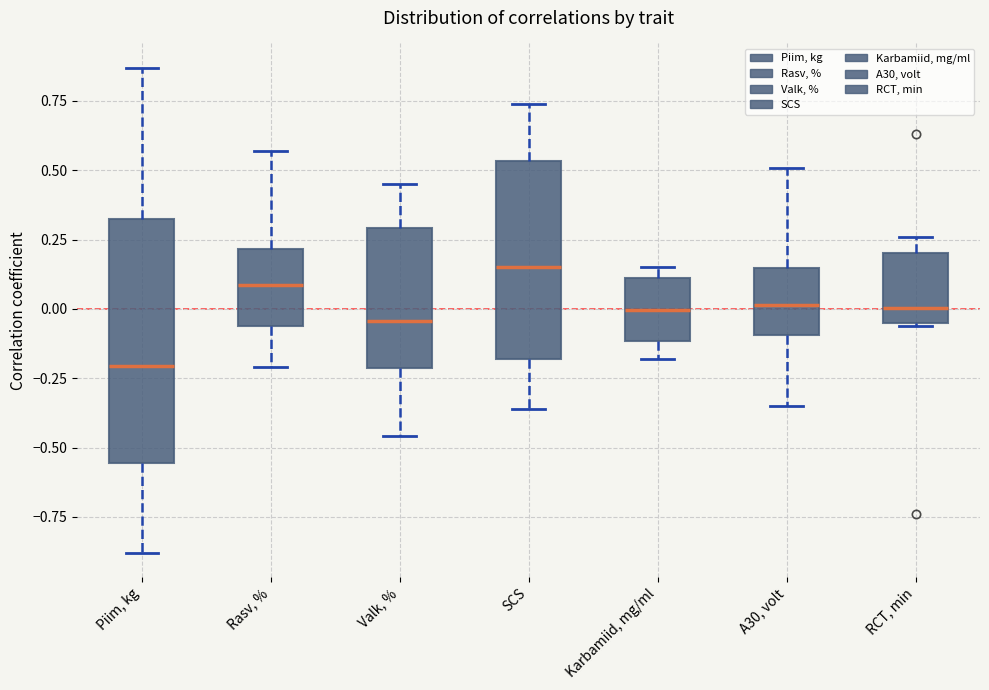

Comparing the boxes themselves (not the whiskers), which one is the tallest?

Piim, kg